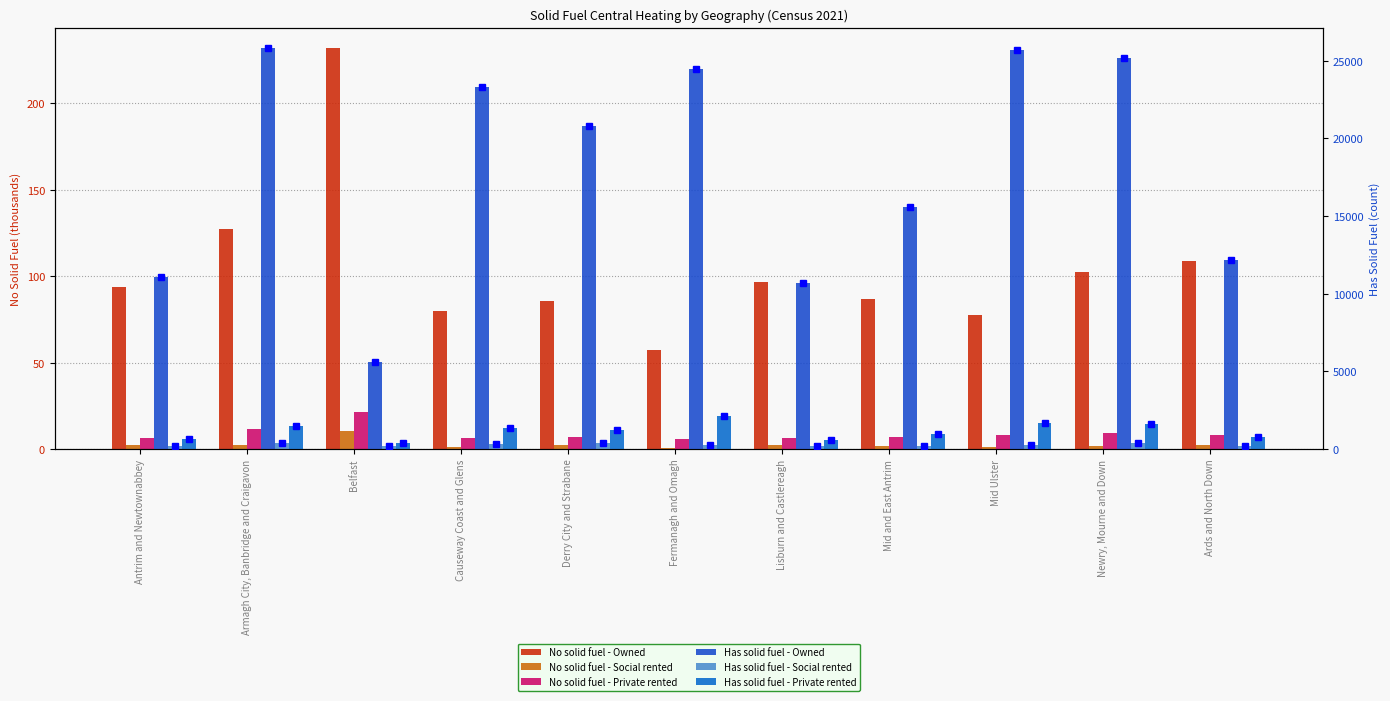

At which label does Has solid fuel - Private rented first exceed 1219?

Armagh City, Banbridge and Craigavon